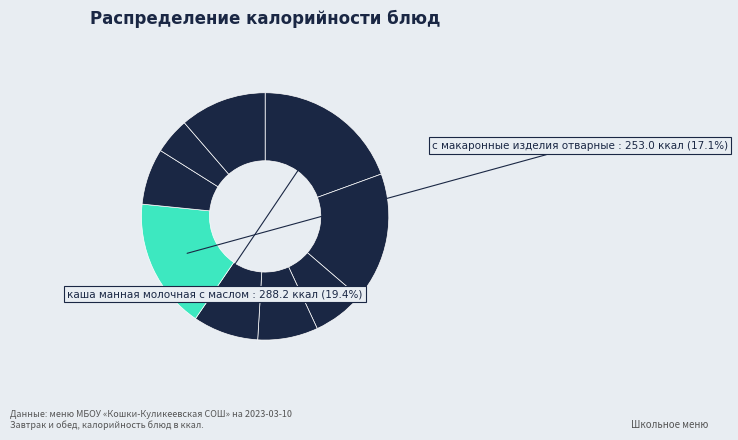

How many segments does this pie chart have?

9